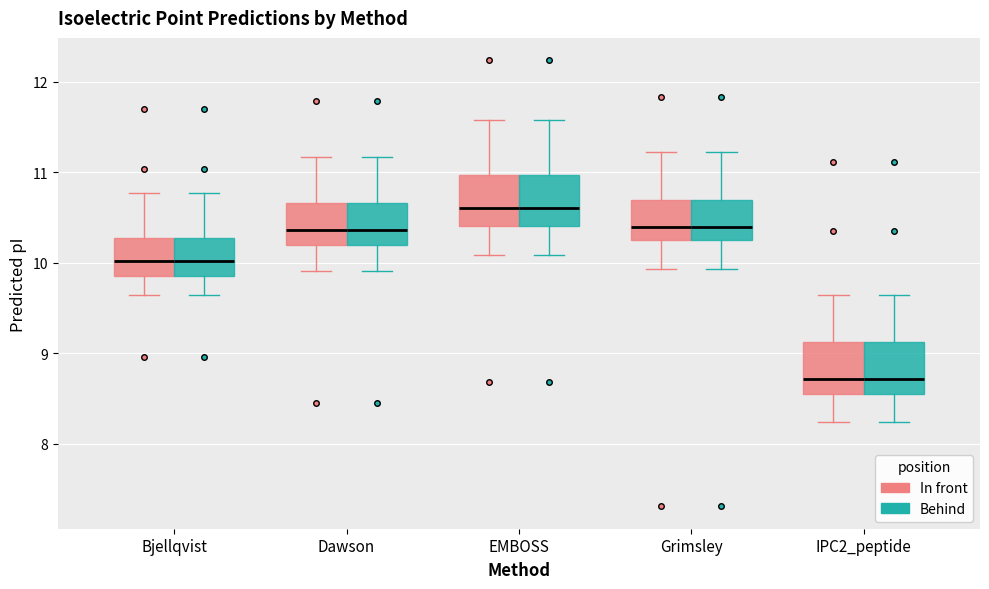

Where does the upper whisker of the box for Grimsley (Behind) end on the y-axis? The values are not printed on the chart, so give them approximately, as read against the axis.

11.2